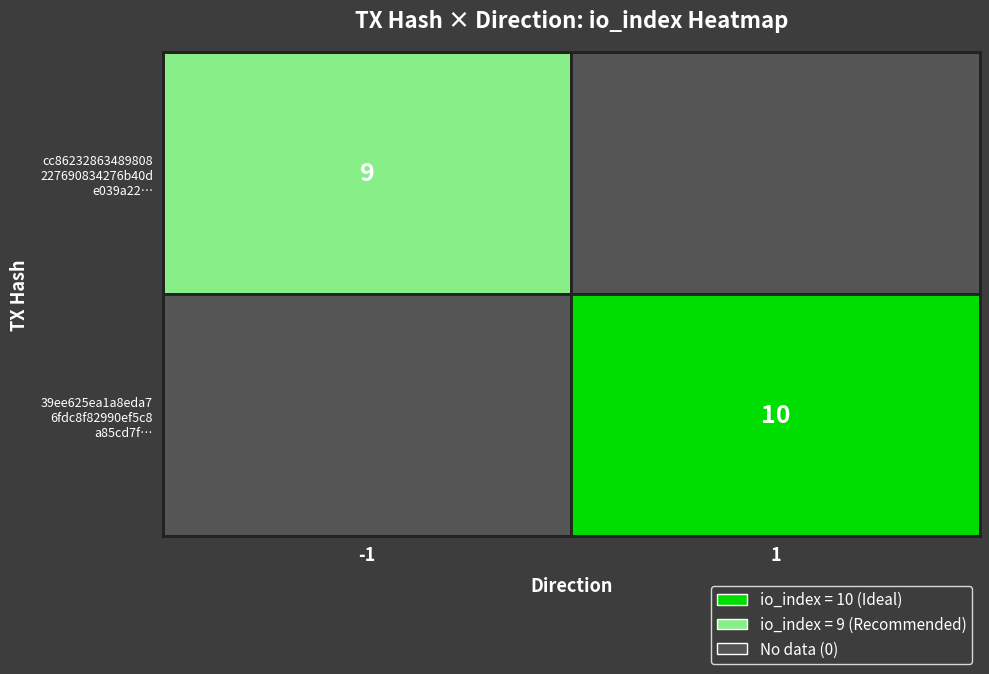

What is the maximum value shown in the chart?

10